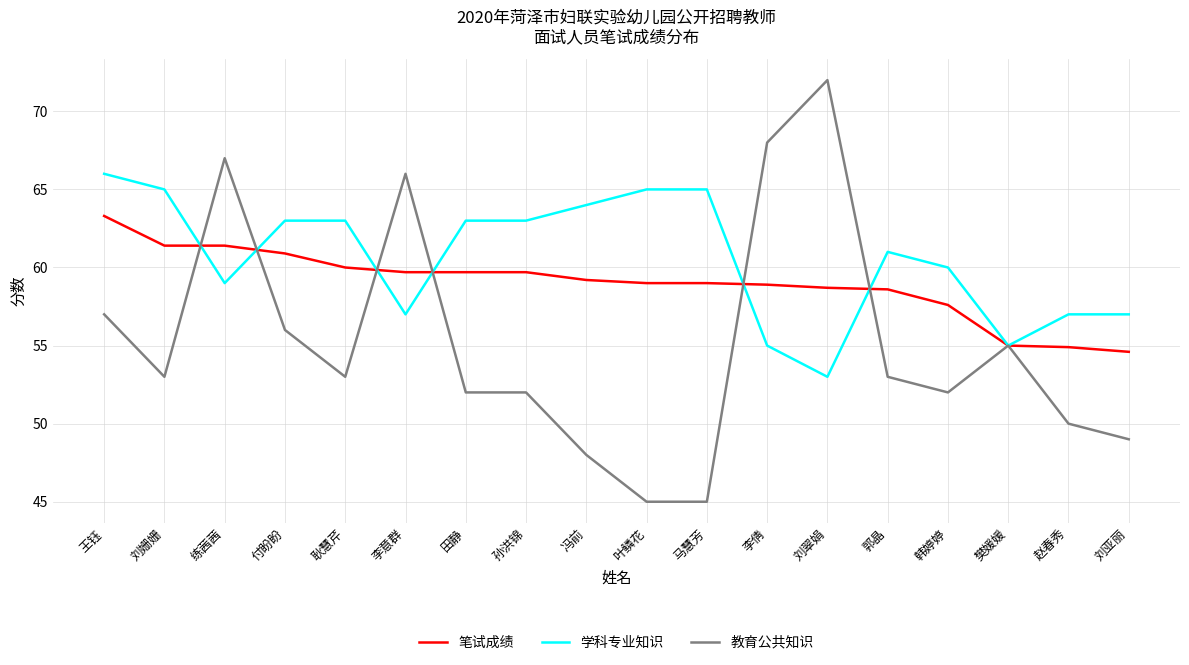

Is the value of 教育公共知识 at 赵春秀 greater than the value of 学科专业知识 at 李倩?

No